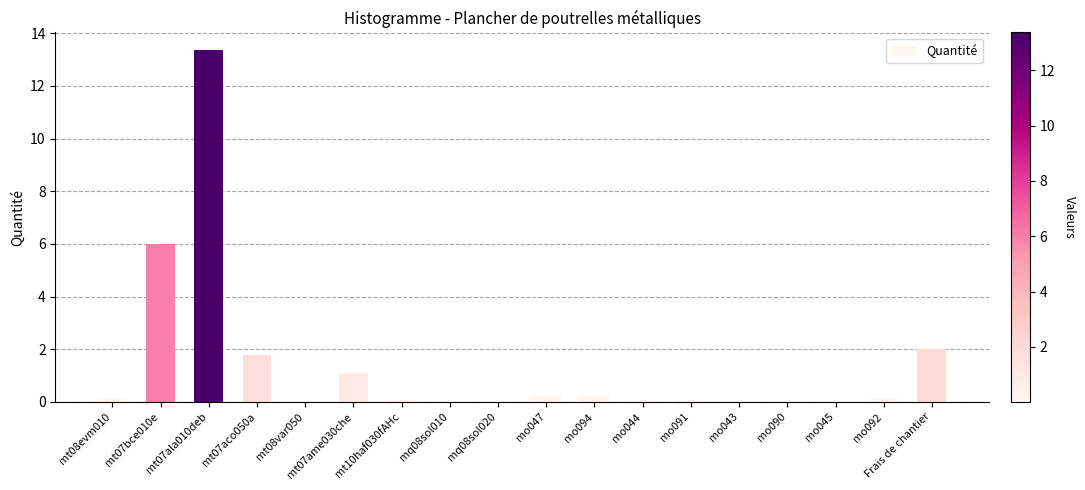

True or false: the data shows 0.0 at mq08sol020.

True